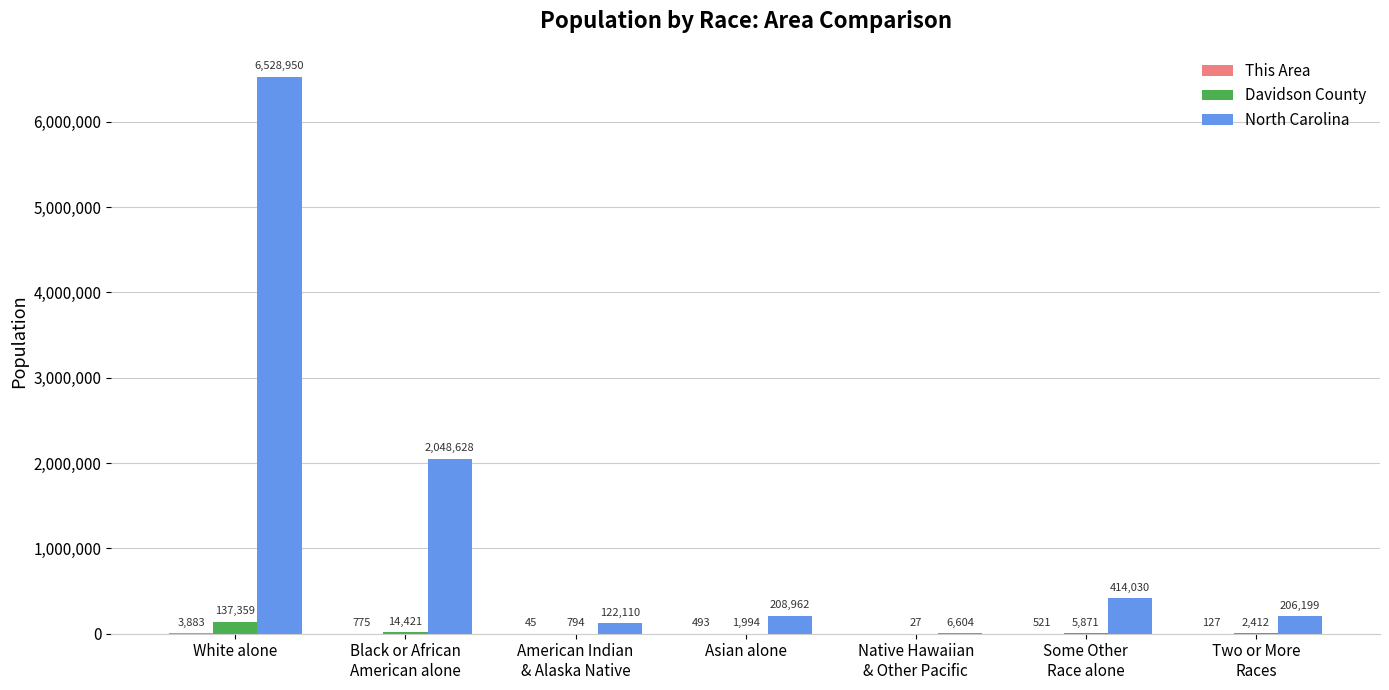

Which series has the largest total across all categories?

North Carolina